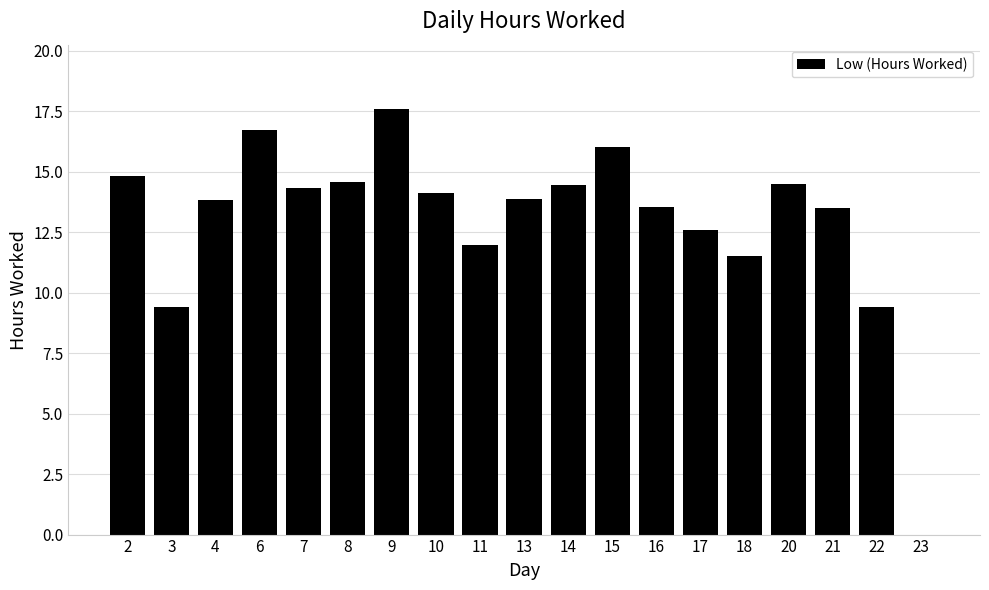

The chart shows a value of 9.4 at 22. True or false?

True